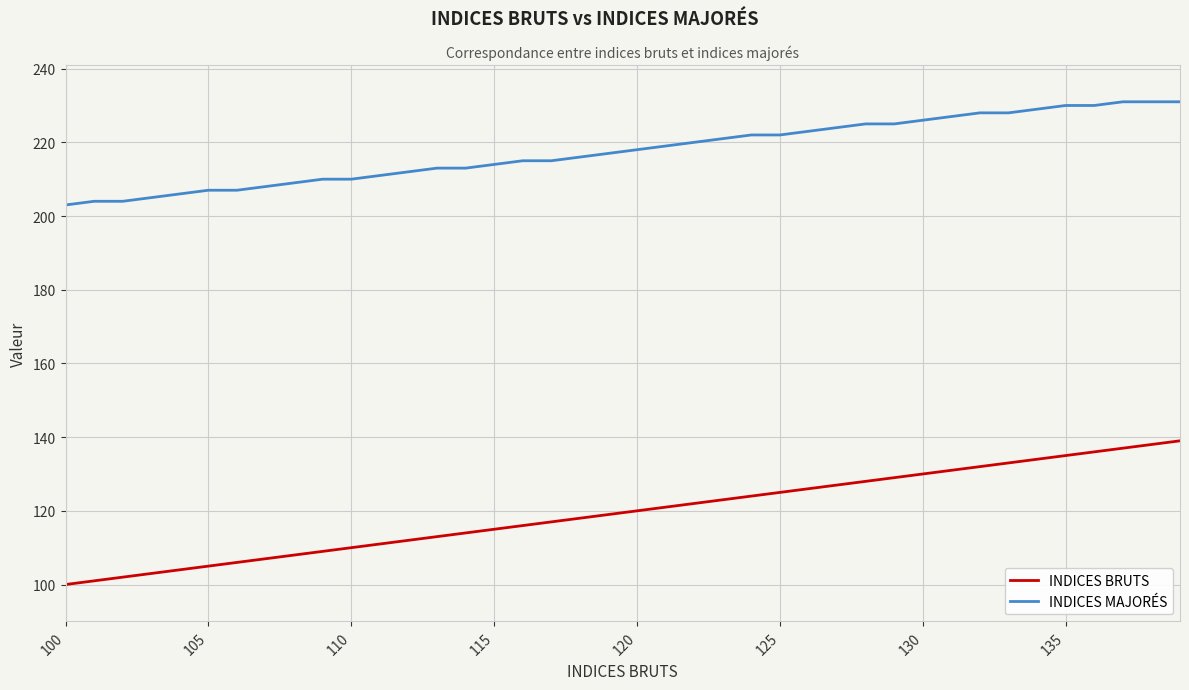

True or false: INDICES BRUTS and INDICES MAJORÉS cross at least once.

False